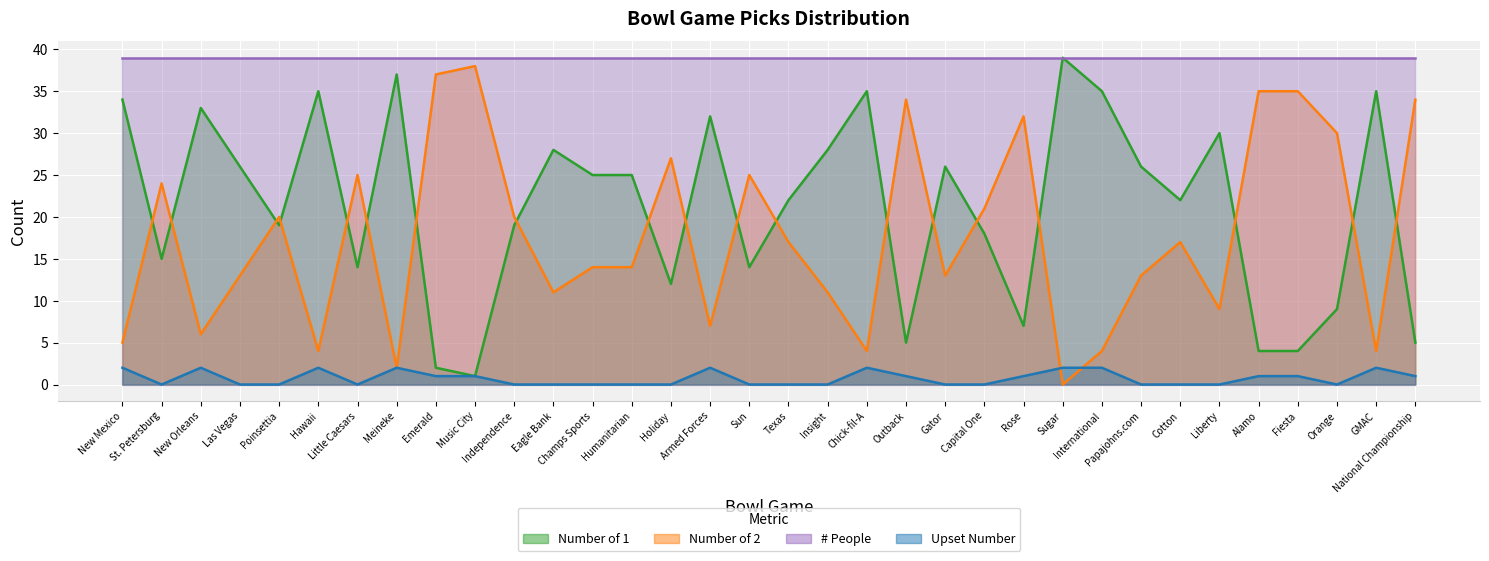

Which series has the largest range (max minus min)?

Number of 1